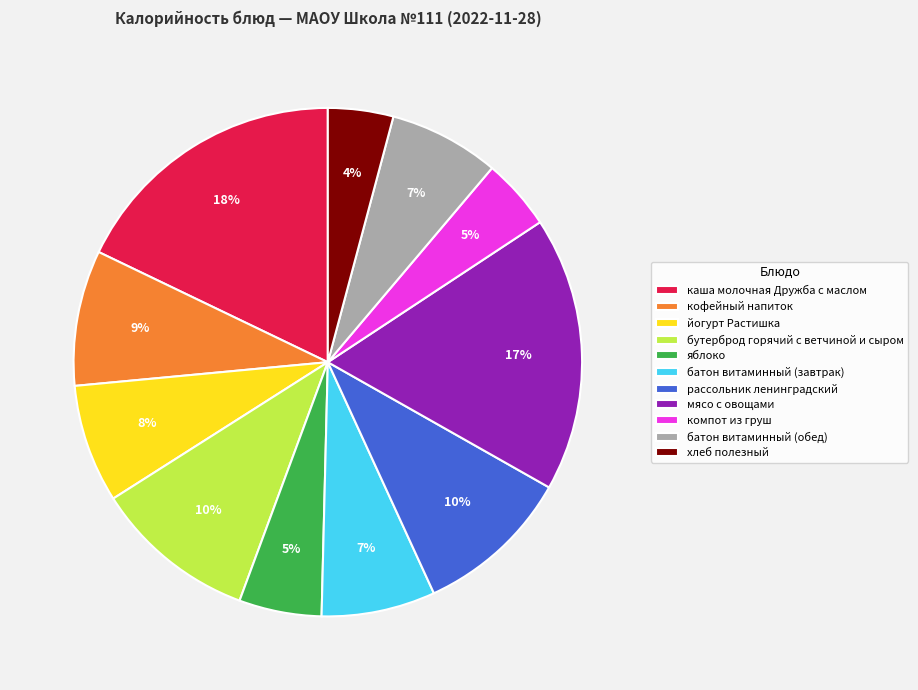

What is the ratio of the value at яблоко to the value at батон витаминный (завтрак)?

0.7